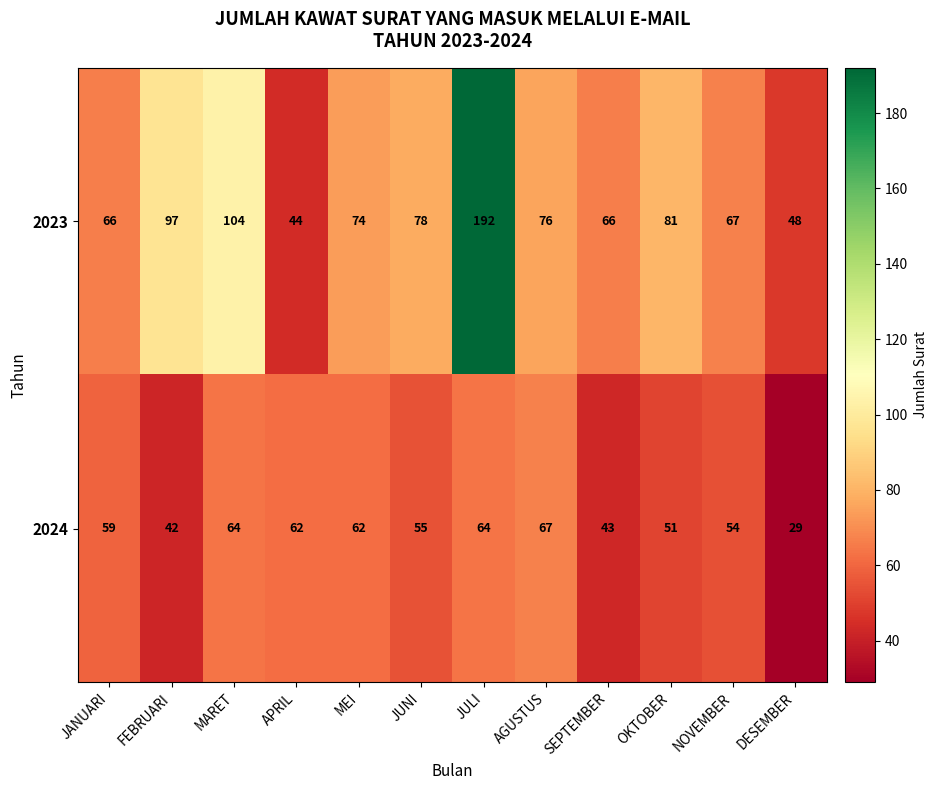

Reading left to right, extract all data points from this chart.

2023: JANUARI=66	FEBRUARI=97	MARET=104	APRIL=44	MEI=74	JUNI=78	JULI=192	AGUSTUS=76	SEPTEMBER=66	OKTOBER=81	NOVEMBER=67	DESEMBER=48
2024: JANUARI=59	FEBRUARI=42	MARET=64	APRIL=62	MEI=62	JUNI=55	JULI=64	AGUSTUS=67	SEPTEMBER=43	OKTOBER=51	NOVEMBER=54	DESEMBER=29